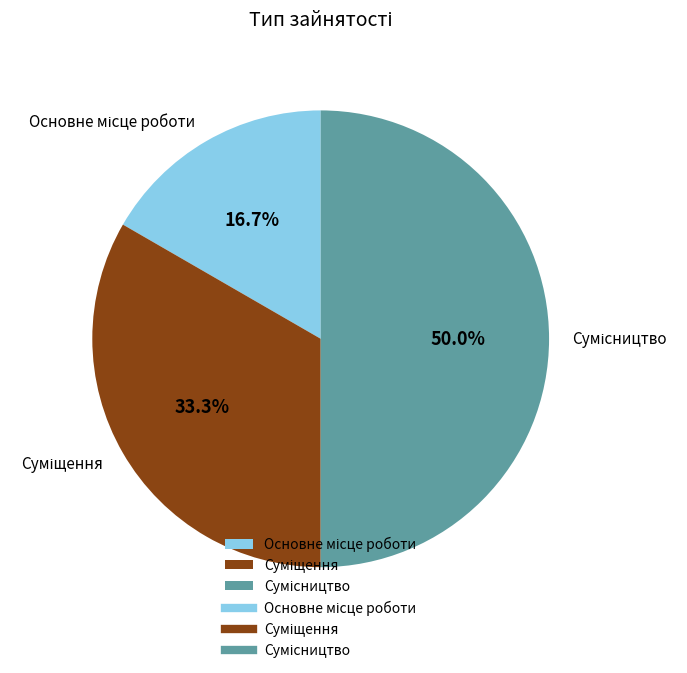

How many segments does this pie chart have?

3